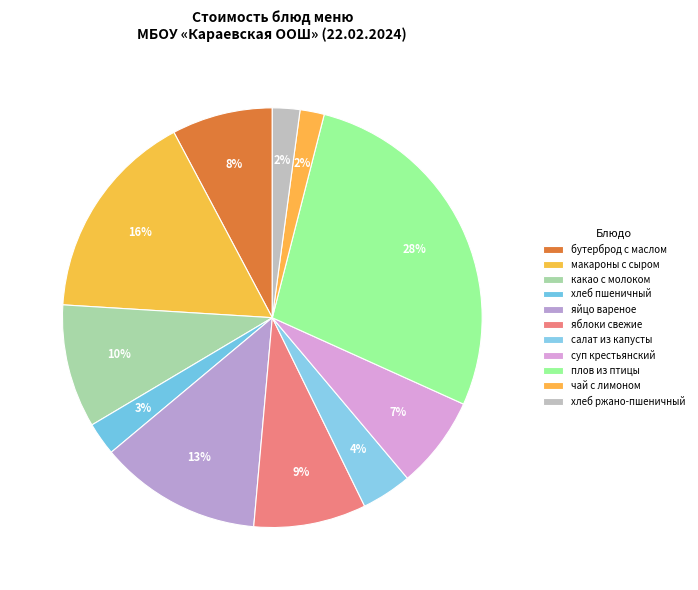

To the nearest percent, what percentage of the pie is какао с молоком?

10%